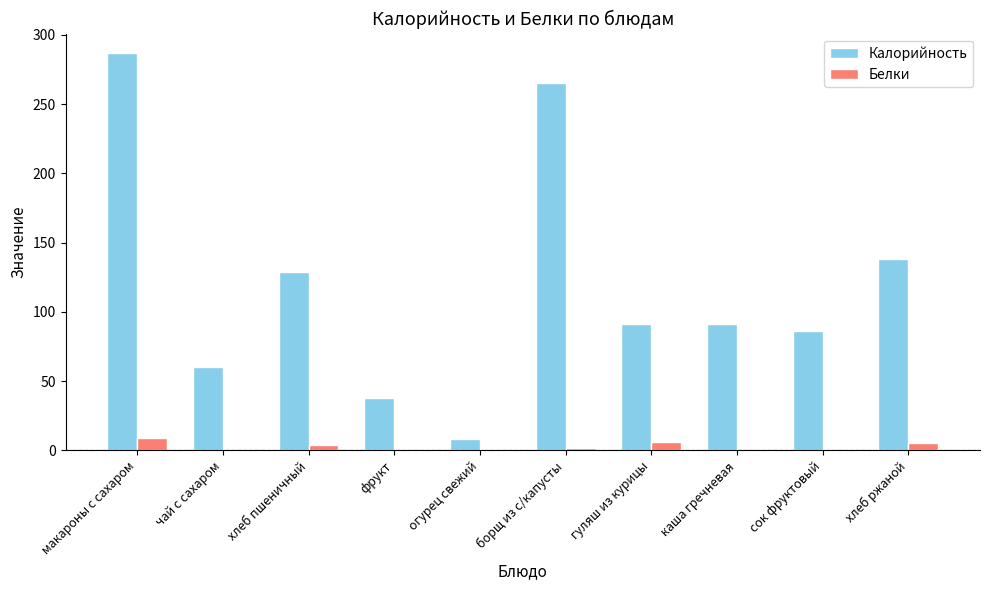

What is the total value across all series at хлеб пшеничный?

132.2